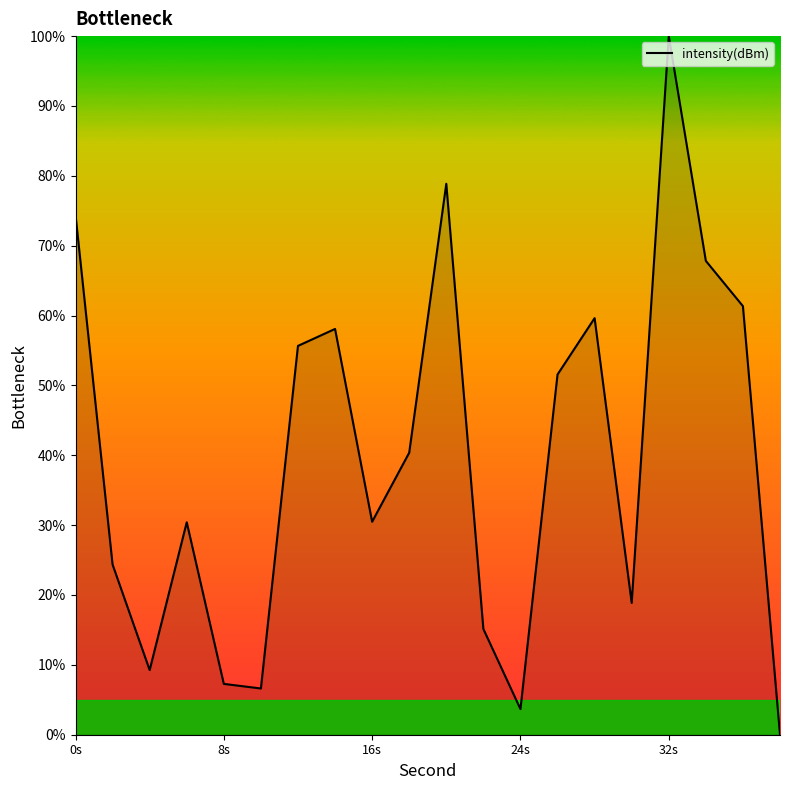

What is the difference between the maximum and minimum values?

100.0